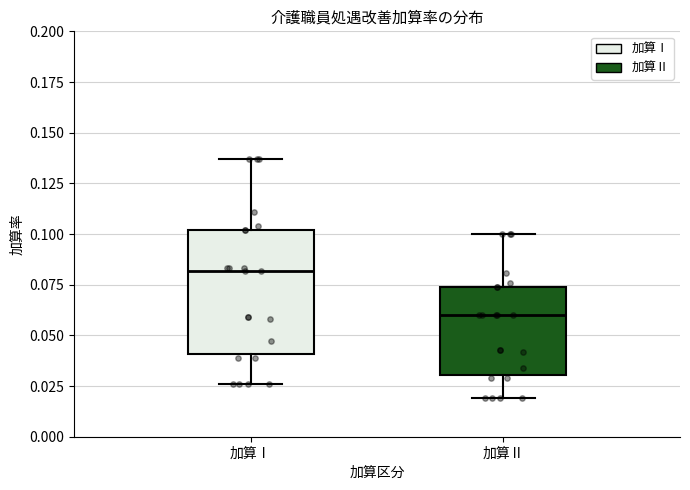

Which box is the tallest, from its lower edge to its upper edge?

加算Ⅰ